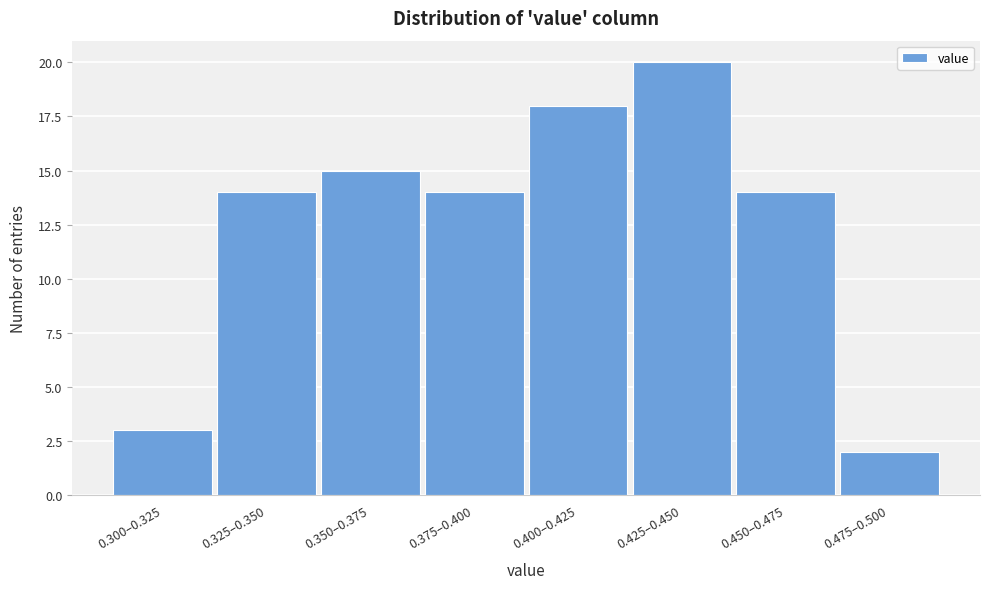

Reading right to left, transcribe all the data shown in this chart.

0.475–0.500=2	0.450–0.475=14	0.425–0.450=20	0.400–0.425=18	0.375–0.400=14	0.350–0.375=15	0.325–0.350=14	0.300–0.325=3